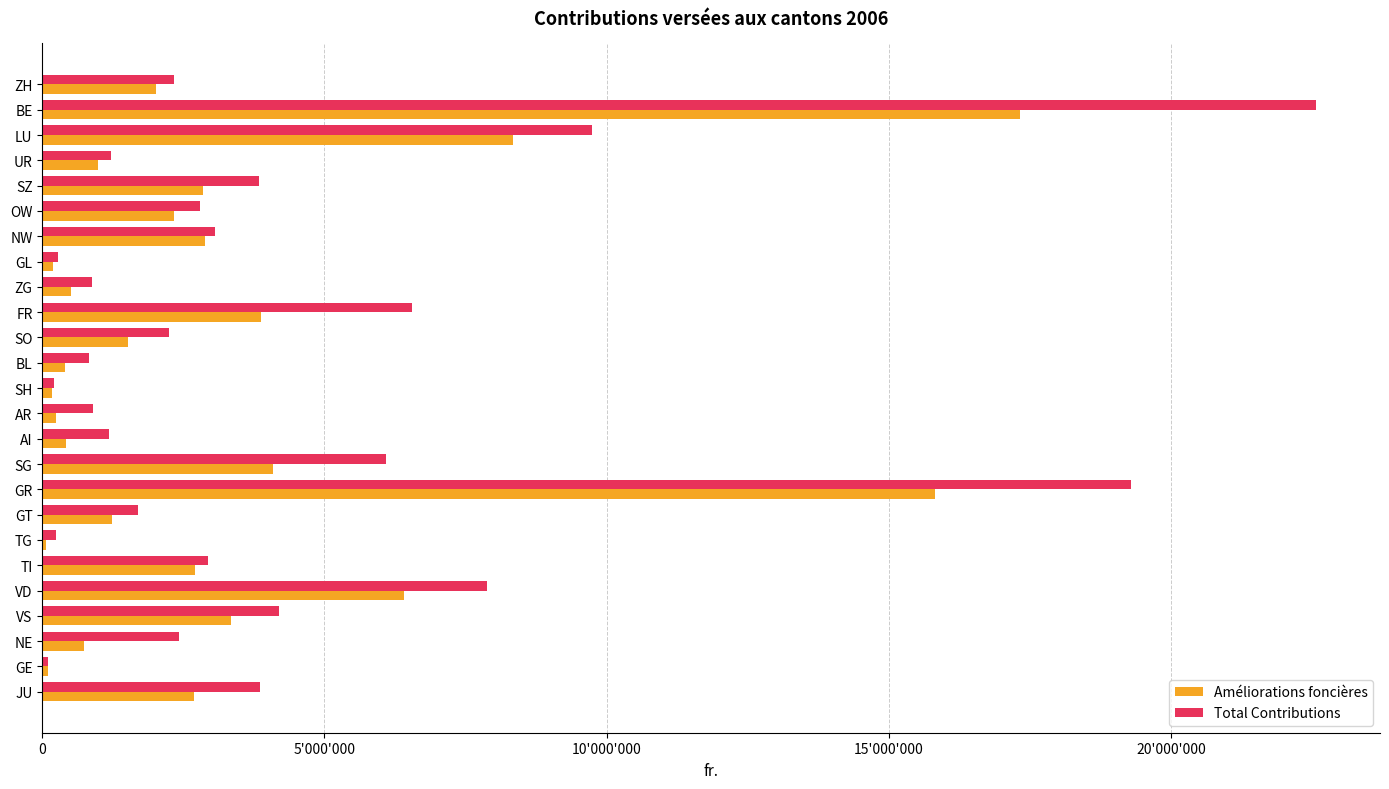

What are all the series names shown in the legend?

Améliorations foncières, Total Contributions